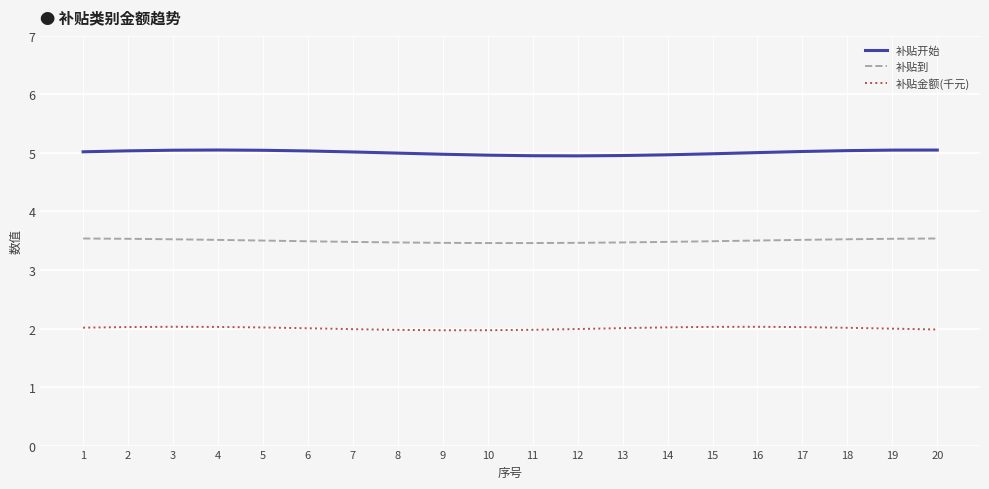

What is the minimum value for 补贴金额(千元)?

2.0